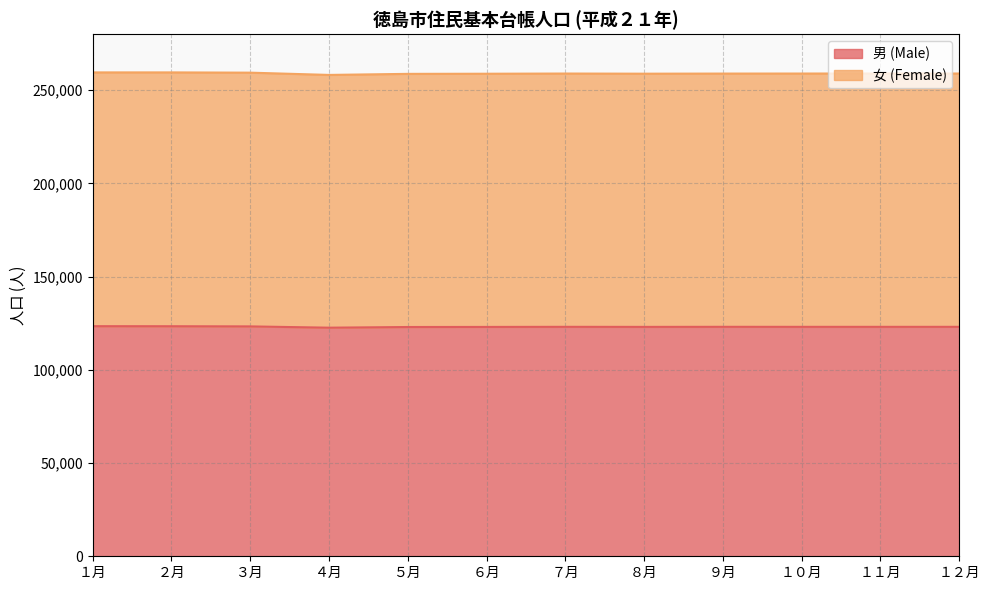

Rank the series by their average value, from lowest to highest.

男 (Male), 女 (Female)